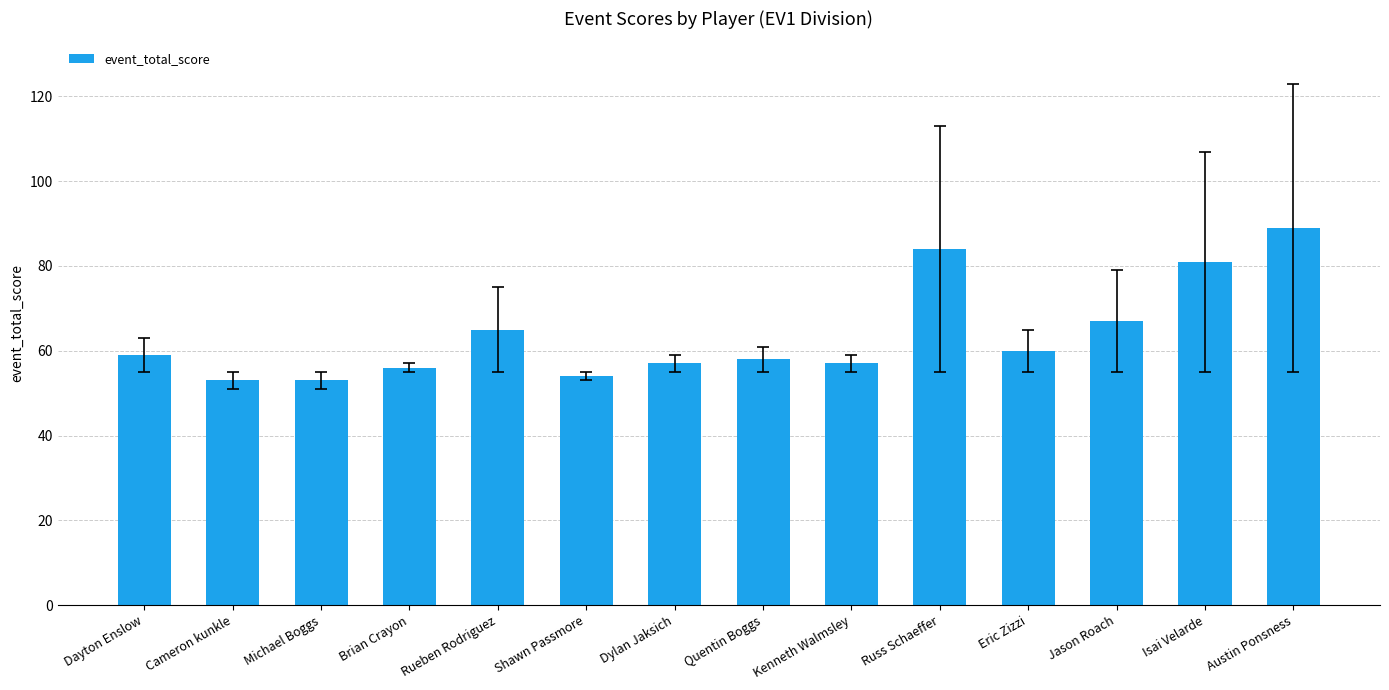

Reading left to right, extract all data points from this chart.

59	53	53	56	65	54	57	58	57	84	60	67	81	89